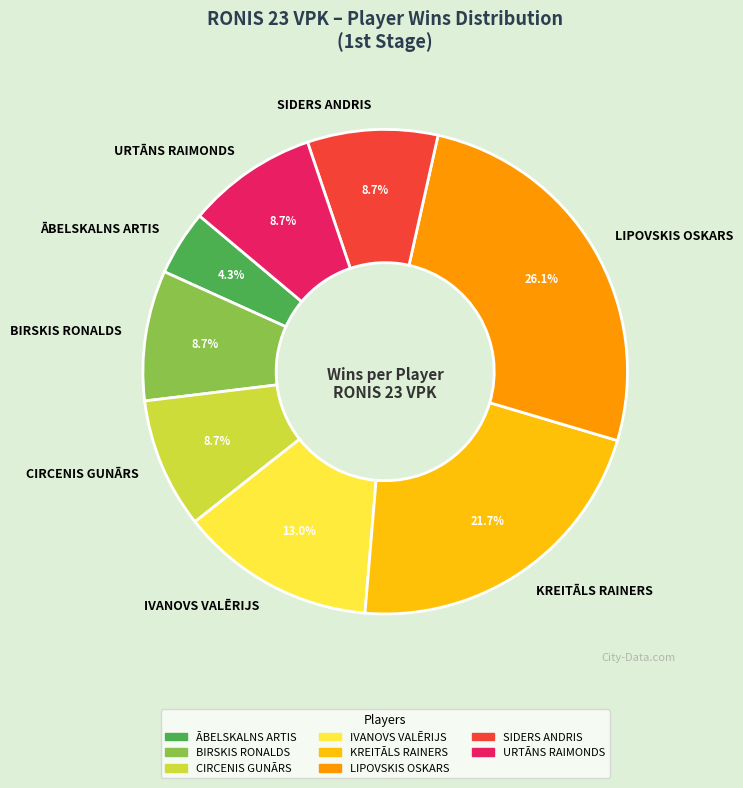

How much of the chart is everything except SIDERS ANDRIS?

91.3%